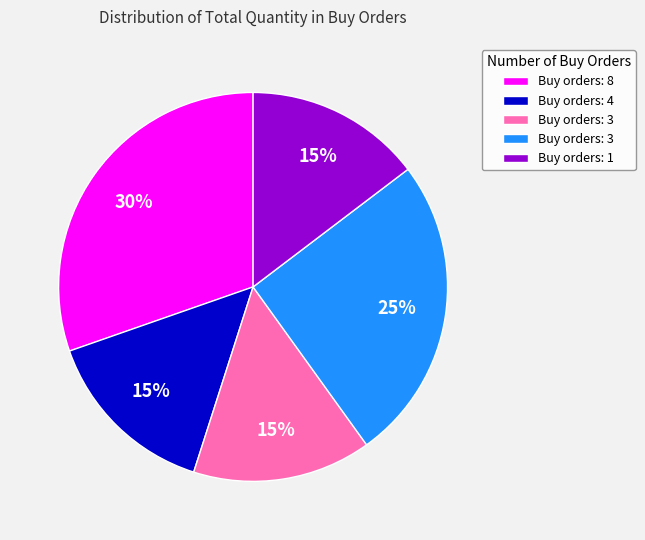

How many slices are in this pie chart?

5